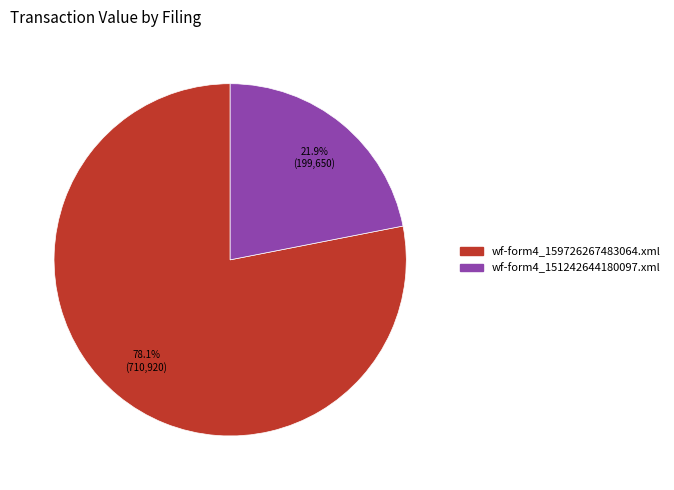

What percentage is the wf-form4_159726267483064.xml slice, to the nearest percent?

78%